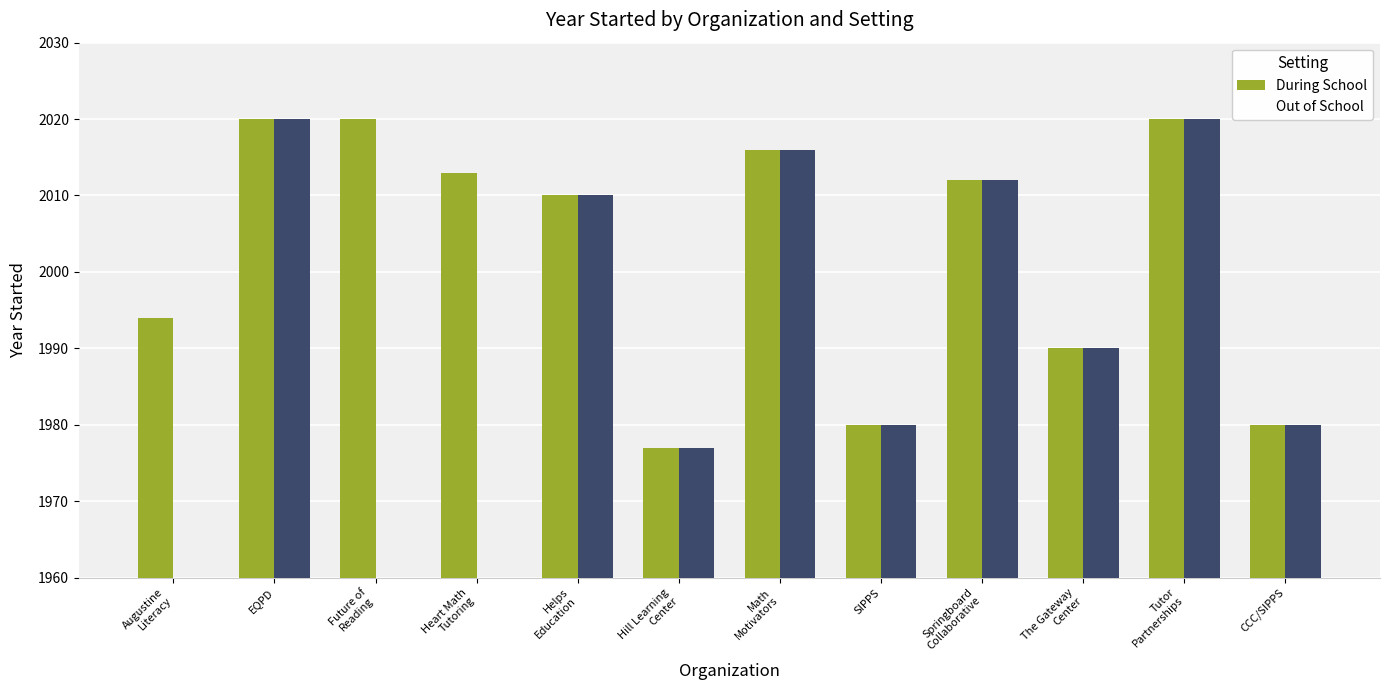

At which category is the sum across all series the highest?

EQPD